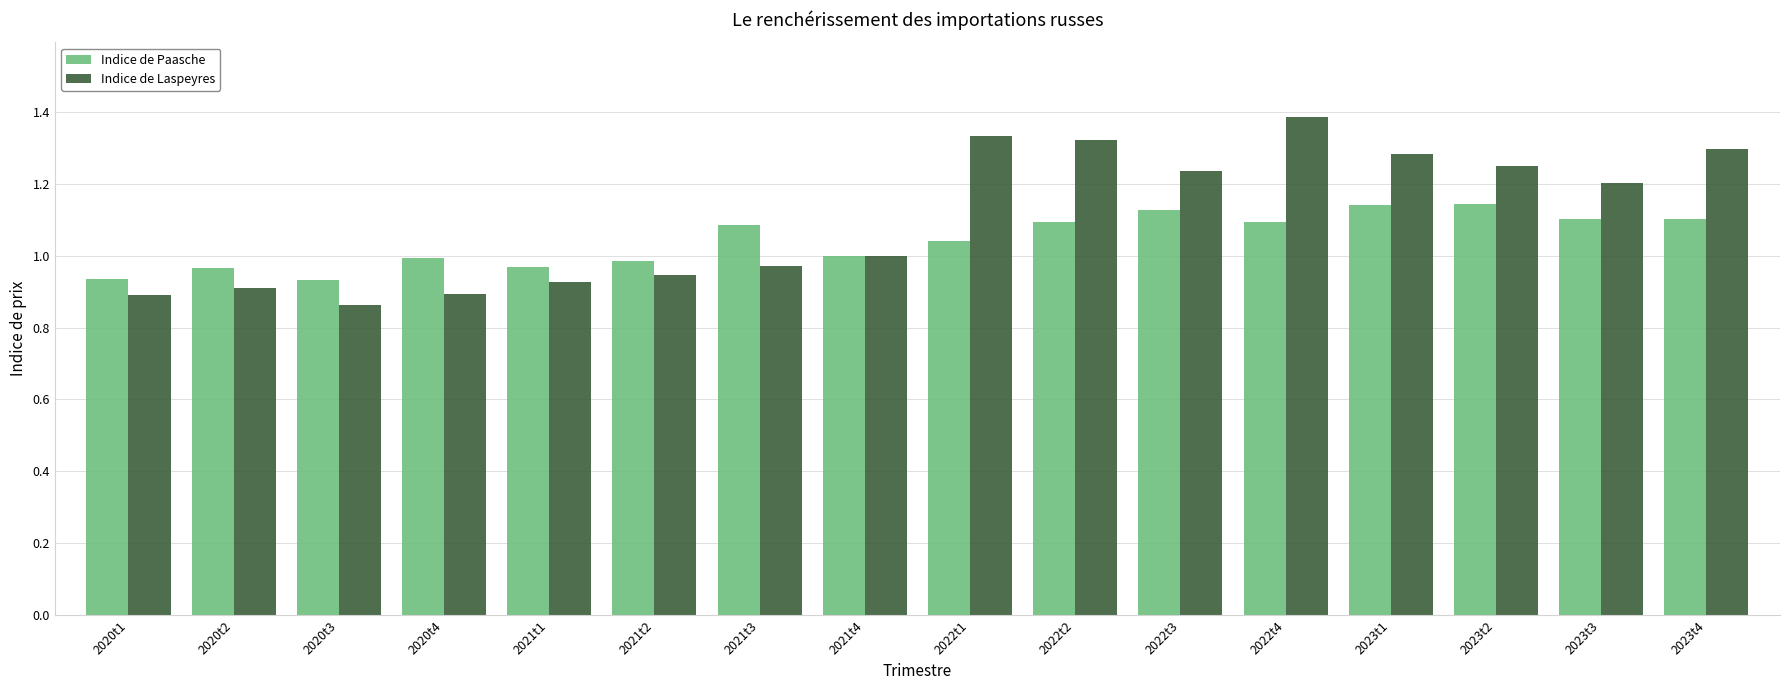

What is the maximum value shown in the chart?

1.4